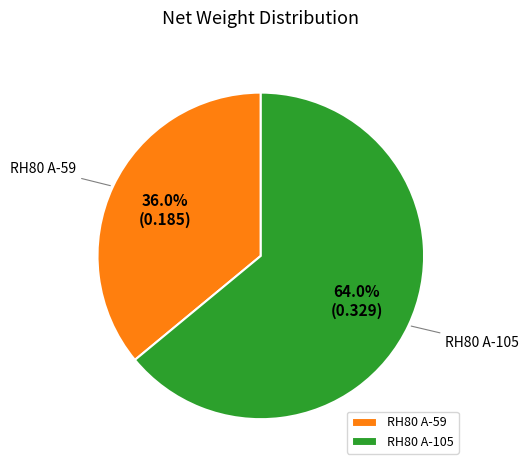

Rank the categories by value from lowest to highest.

RH80 A-59, RH80 A-105